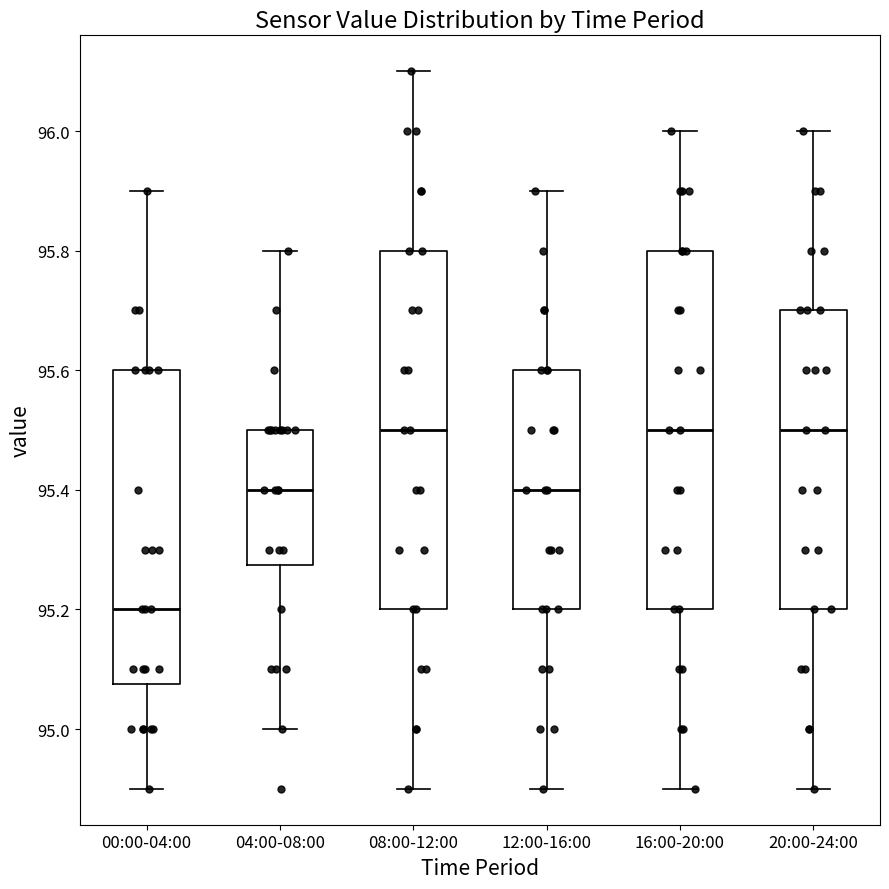

Reading left to right, read every box against the y-axis: the position of its median line, the range the box covers, and the ends of its whiskers. The values are not printed on the chart, so give them approximately, as read against the axis.

00:00-04:00: median 95.20, box 95.08 to 95.60, whiskers 94.90 to 95.90
04:00-08:00: median 95.40, box 95.28 to 95.50, whiskers 95.00 to 95.80
08:00-12:00: median 95.50, box 95.20 to 95.80, whiskers 94.90 to 96.10
12:00-16:00: median 95.40, box 95.20 to 95.60, whiskers 94.90 to 95.90
16:00-20:00: median 95.50, box 95.20 to 95.80, whiskers 94.90 to 96.00
20:00-24:00: median 95.50, box 95.20 to 95.70, whiskers 94.90 to 96.00